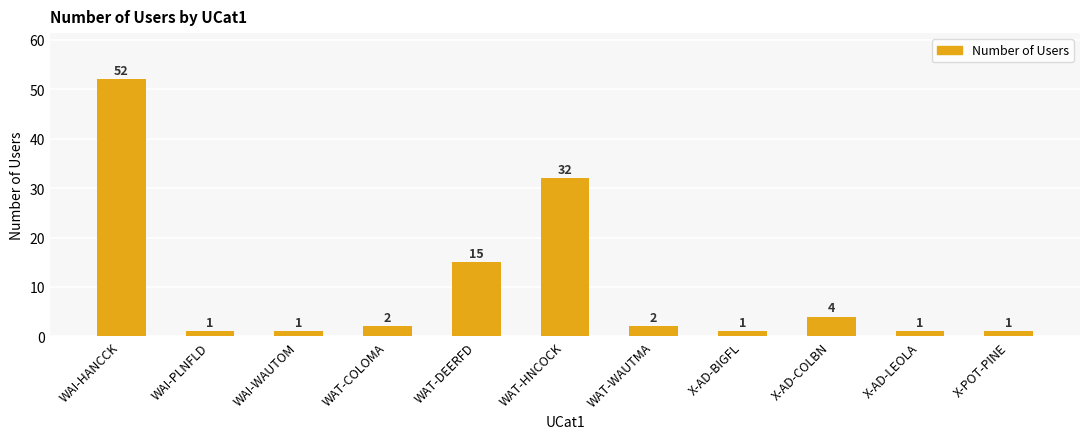

How many distinct data groups are displayed?

1